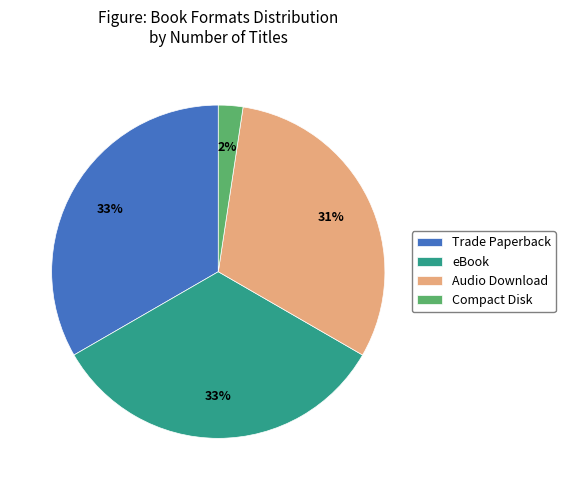

To the nearest percent, what percentage of the pie is Audio Download?

31%